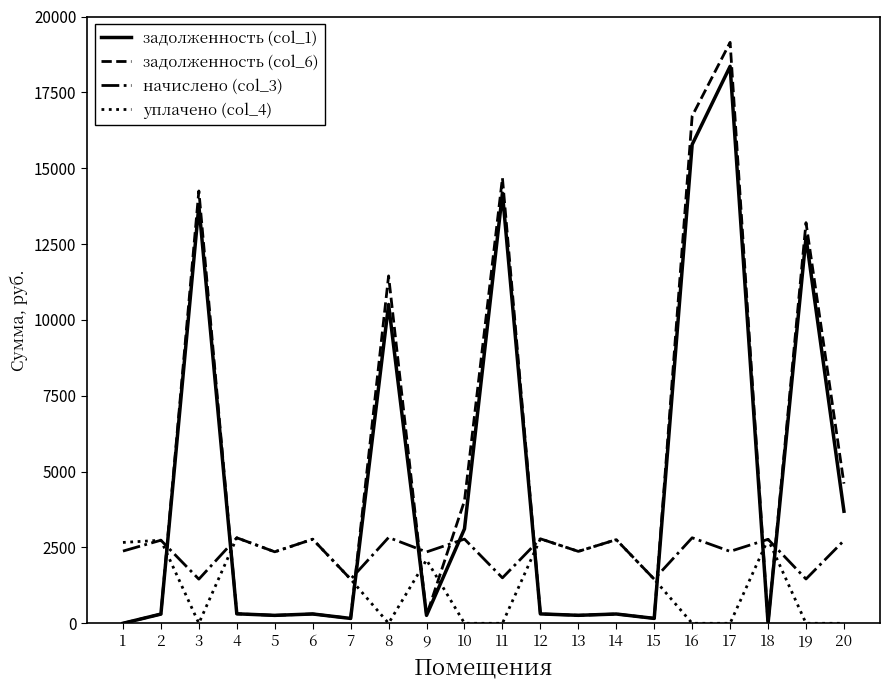

How many intersections are there between задолженность (col_6) and начислено (col_3)?

9